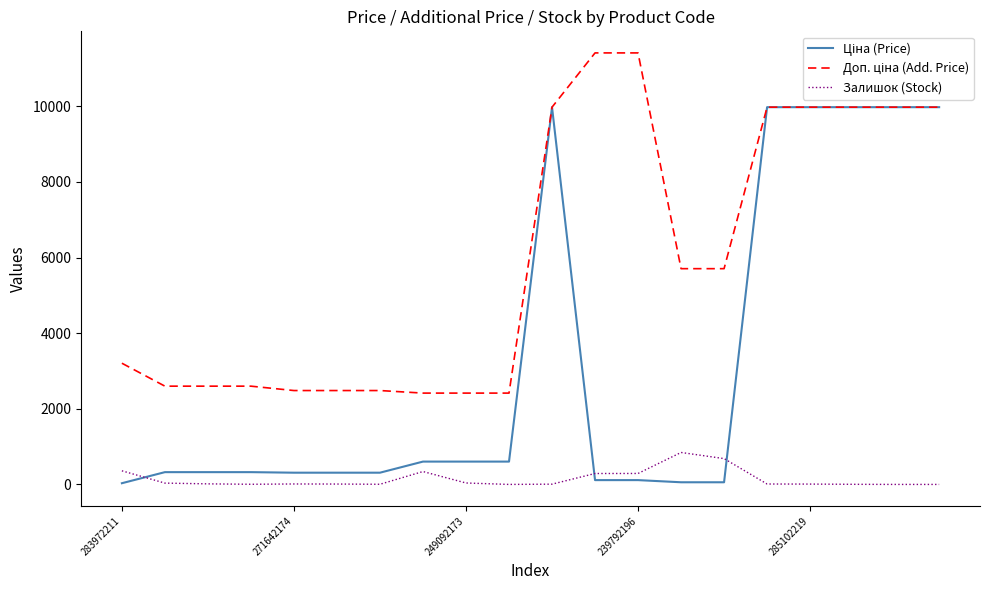

At how many categories does at least one series exceed 7867?

8